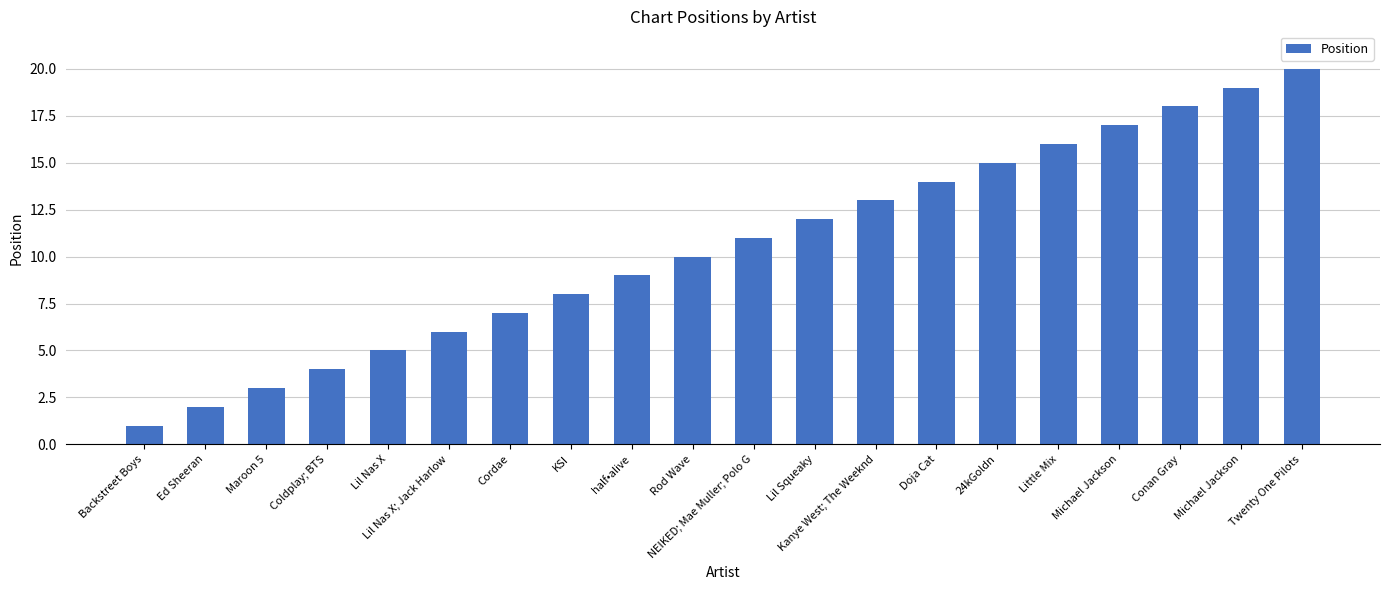

What is the change in value from Coldplay; BTS to NEIKED; Mae Muller; Polo G?

+7